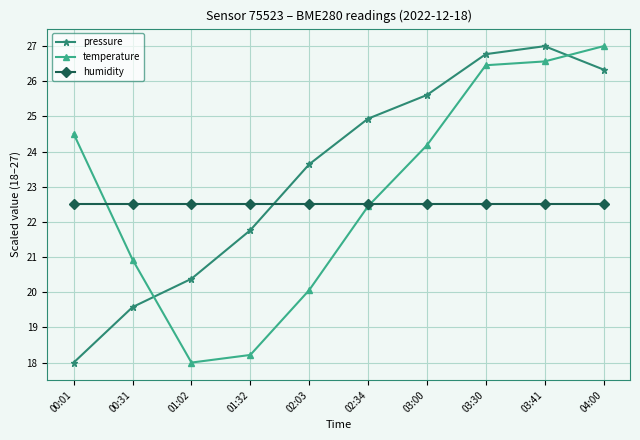

Reading left to right, list all the values displayed in this chart.

pressure: 18.0	19.6	20.4	21.8	23.6	24.9	25.6	26.8	27.0	26.3
temperature: 24.5	20.9	18.0	18.2	20.1	22.4	24.2	26.5	26.6	27.0
humidity: 22.5	22.5	22.5	22.5	22.5	22.5	22.5	22.5	22.5	22.5